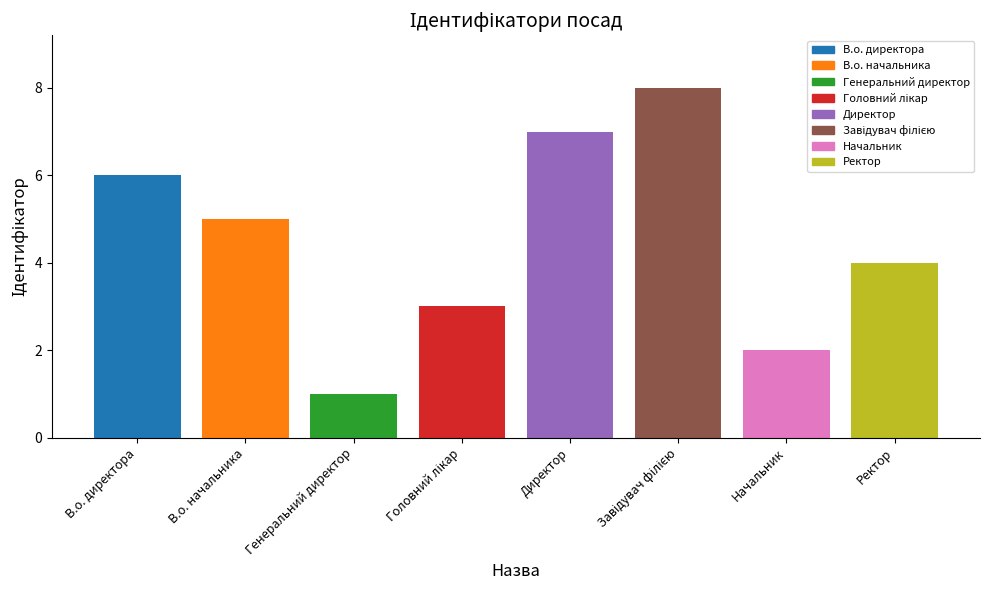

Reading left to right, transcribe all the data shown in this chart.

6	5	1	3	7	8	2	4